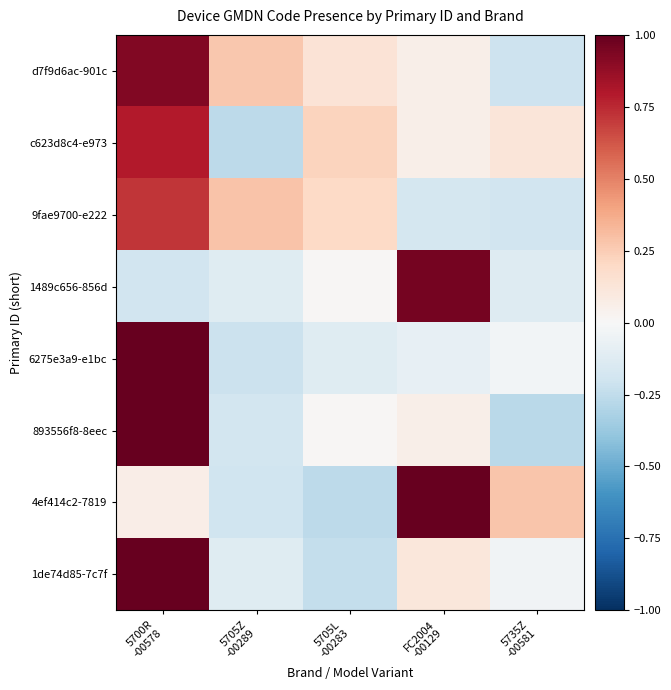

How many distinct data groups are displayed?

8